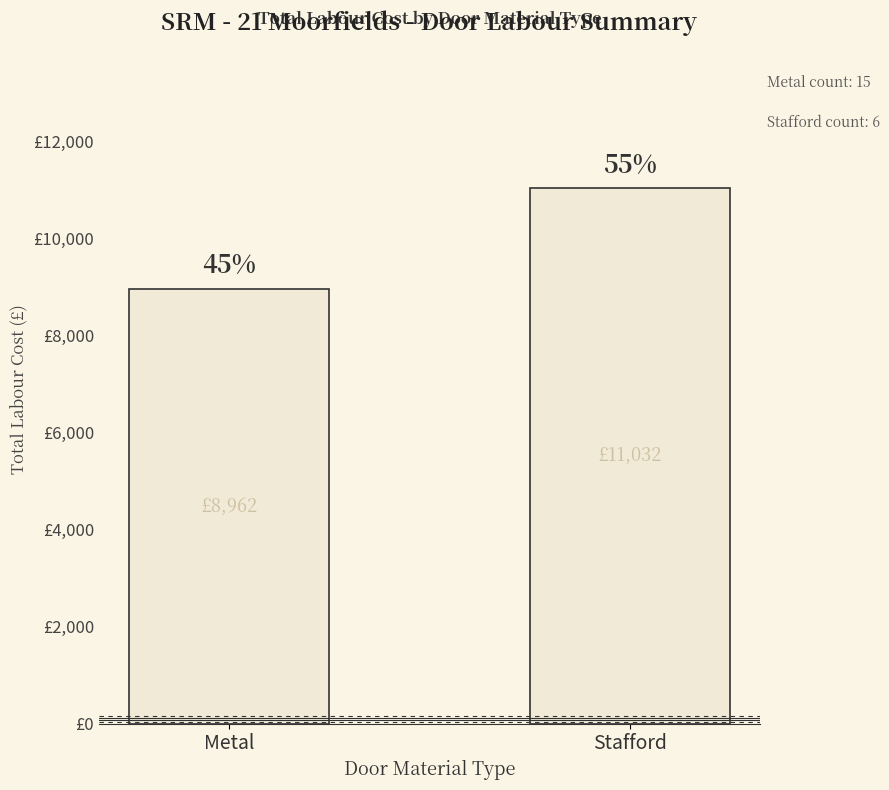

Where is the data nearest to the value 9997?

Metal